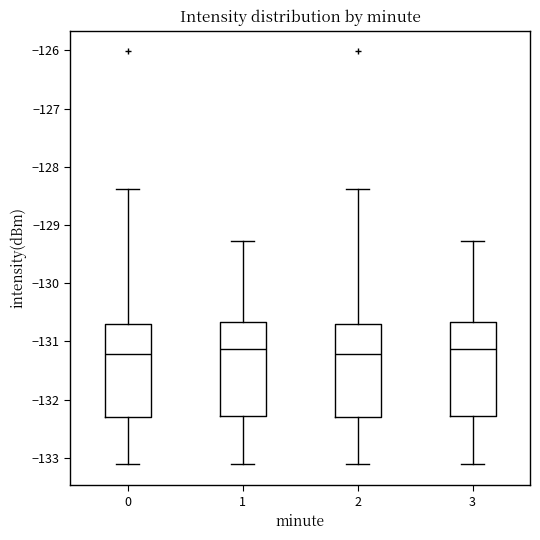

Where does the median line of the box at x = 3 sit on the y-axis? The values are not printed on the chart, so give them approximately, as read against the axis.

-131.1